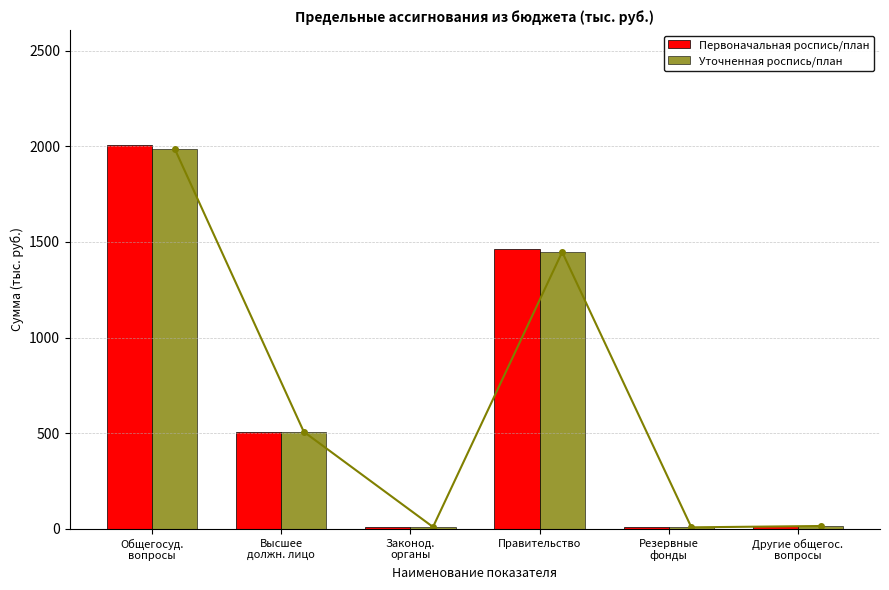

Count the number of data series in this chart.

2